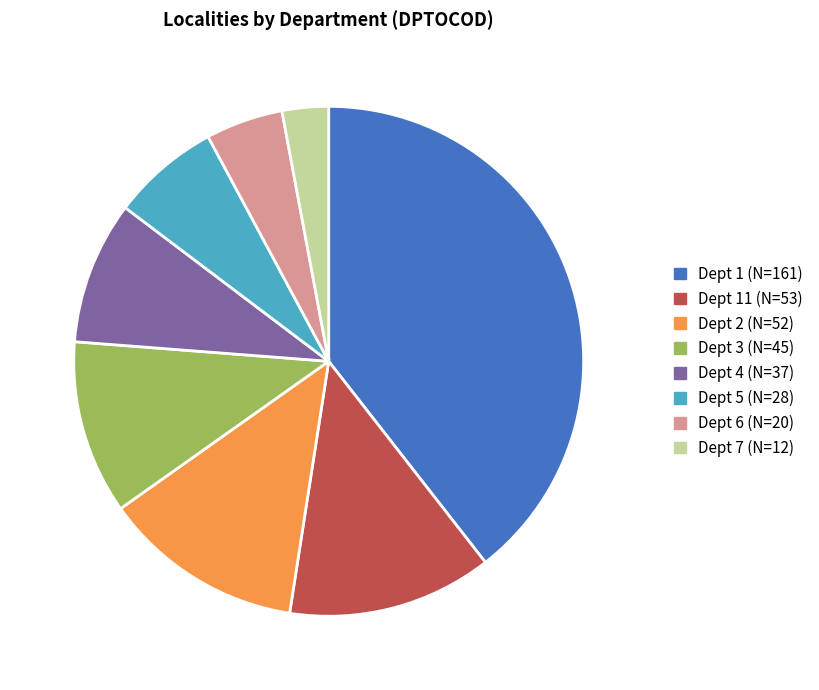

The Dept 4 (N=37) slice represents 9% of the pie. True or false?

True